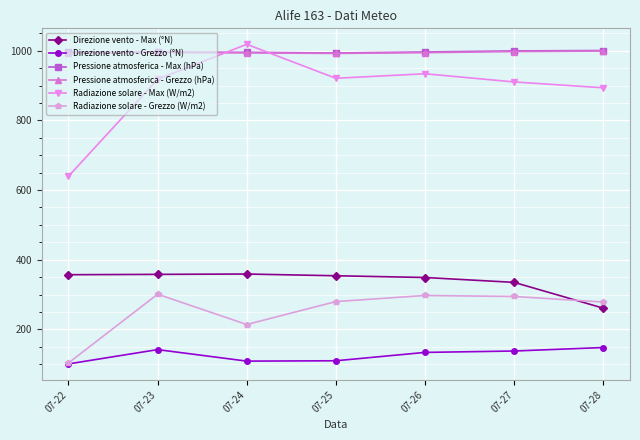

What is the total value across all series at 07-26?

3704.8